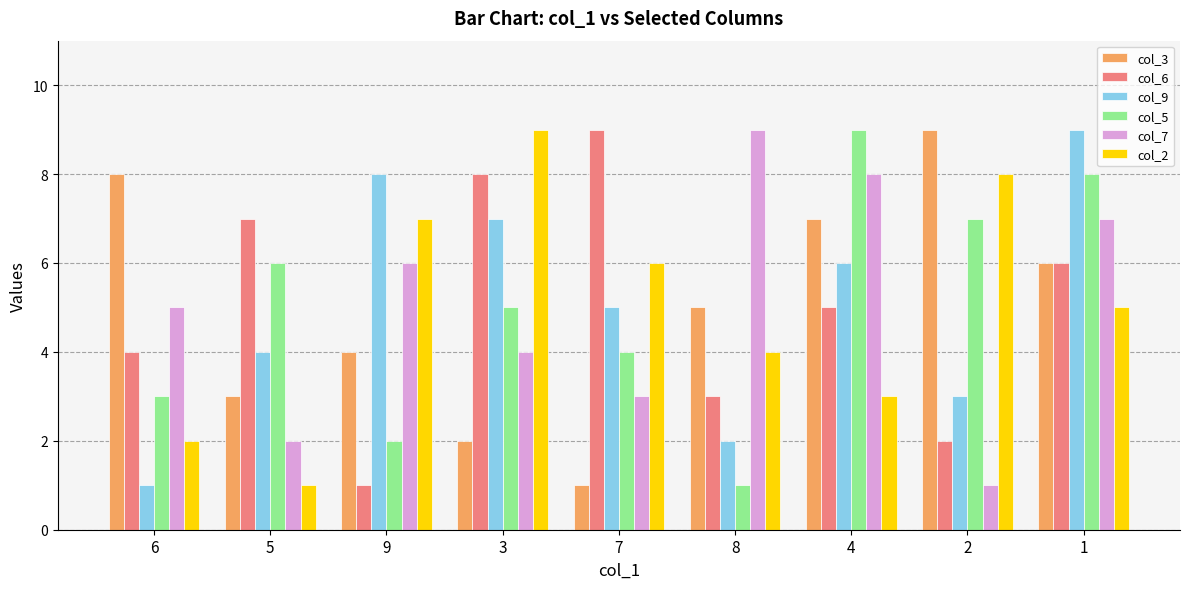

What is the smallest value displayed?

1